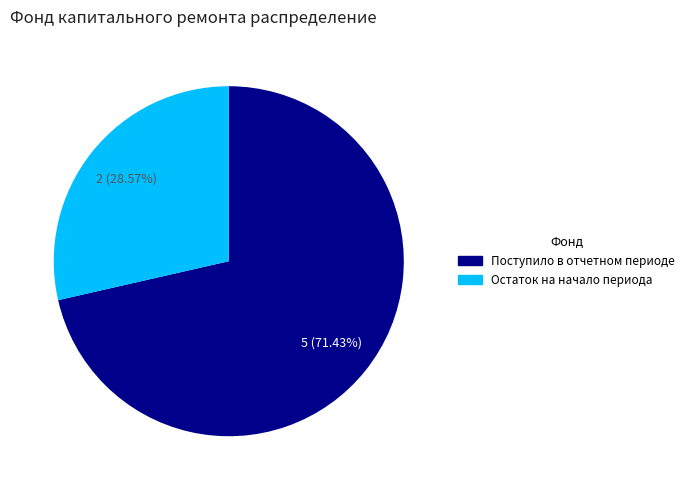

To the nearest percent, what is the difference between the largest and smallest slice percentages?

43%